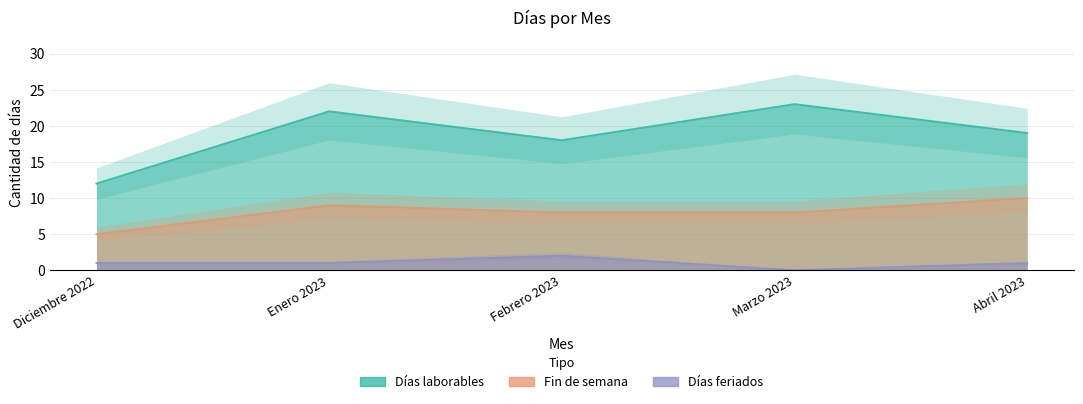

What position from the right is Enero 2023?

4